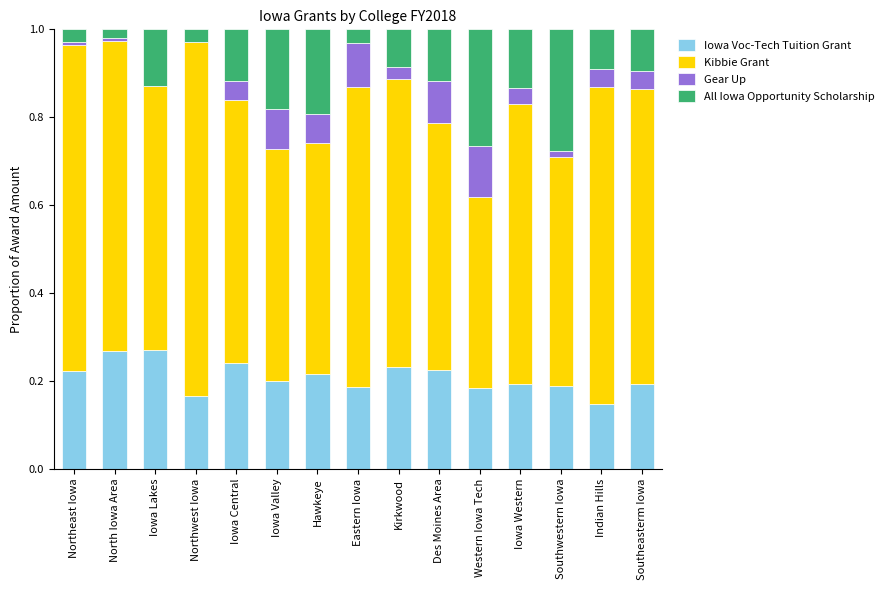

How many distinct data groups are displayed?

4